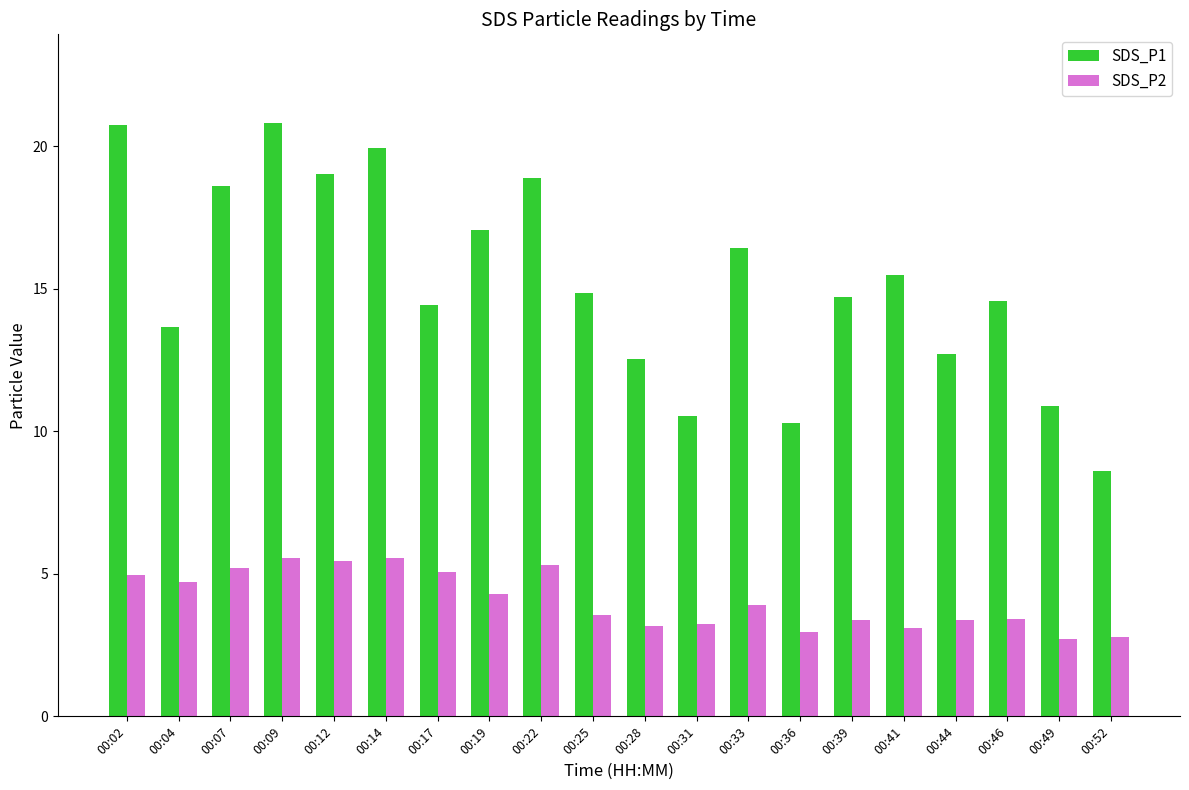

What is the highest value of the SDS_P1 series?

20.8